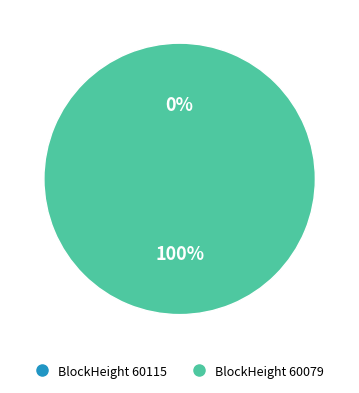

To the nearest percent, what is the combined percentage of 60115 and 60079?

100%